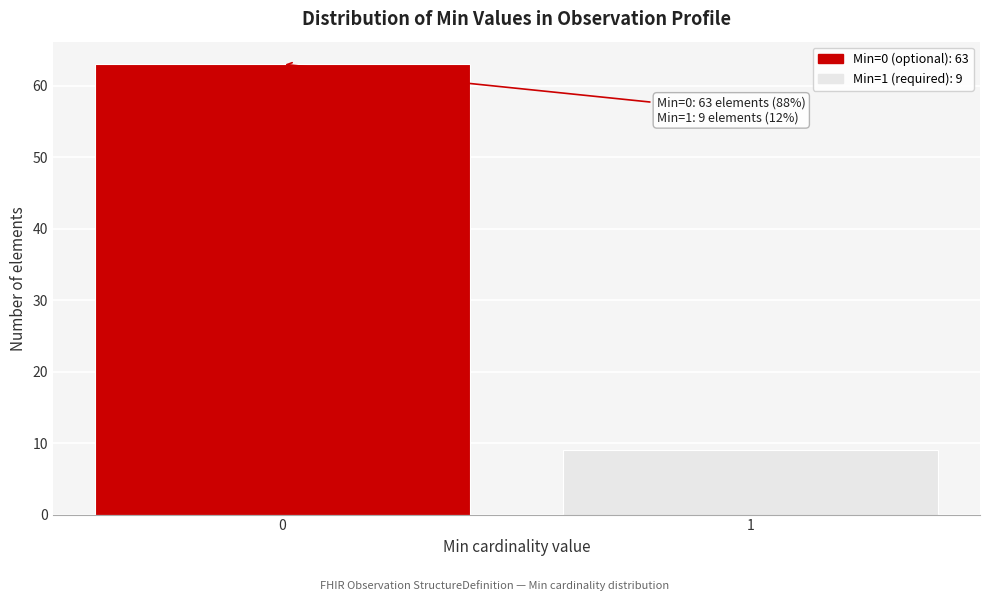

Reading left to right, transcribe all the data shown in this chart.

63	9